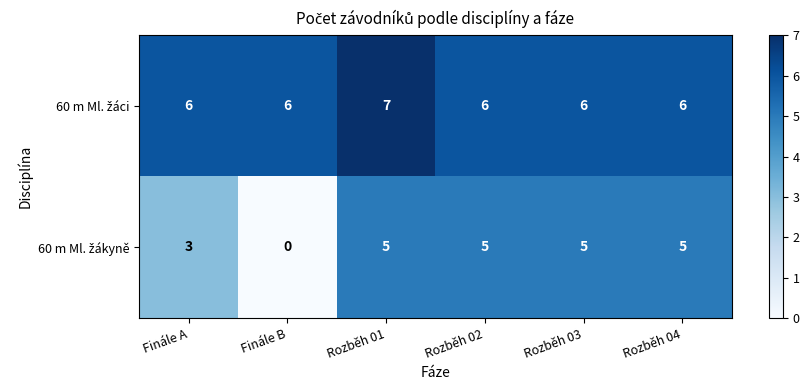

At which category is the sum across all series the highest?

Rozběh 01